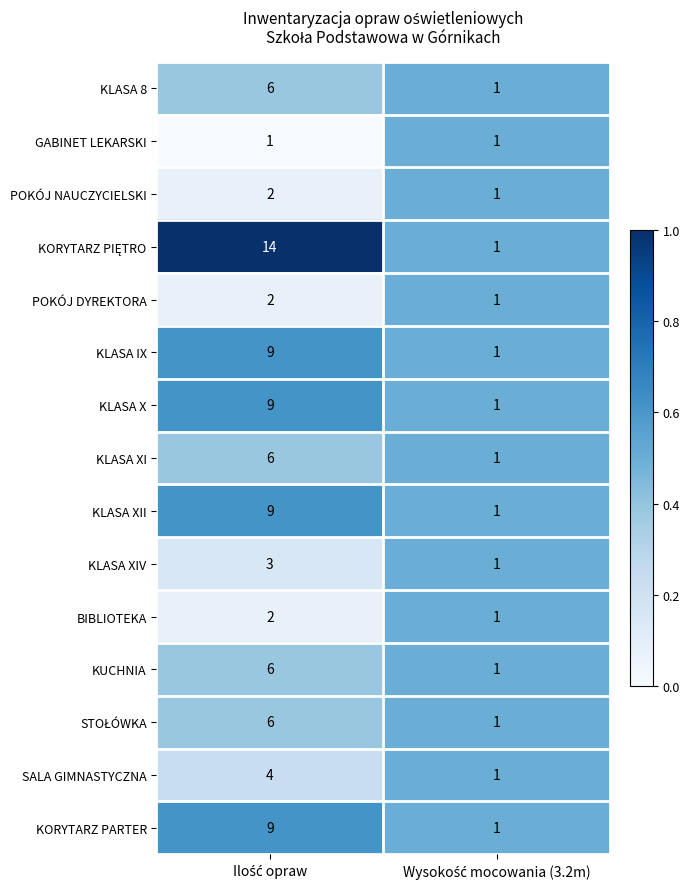

How many distinct data groups are displayed?

15